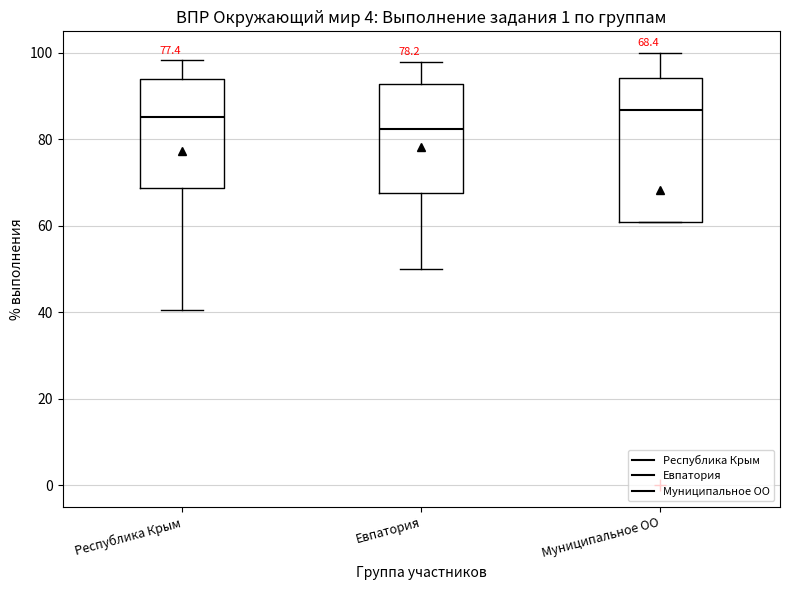

Which box is the tallest, from its lower edge to its upper edge?

Муниципальное ОО